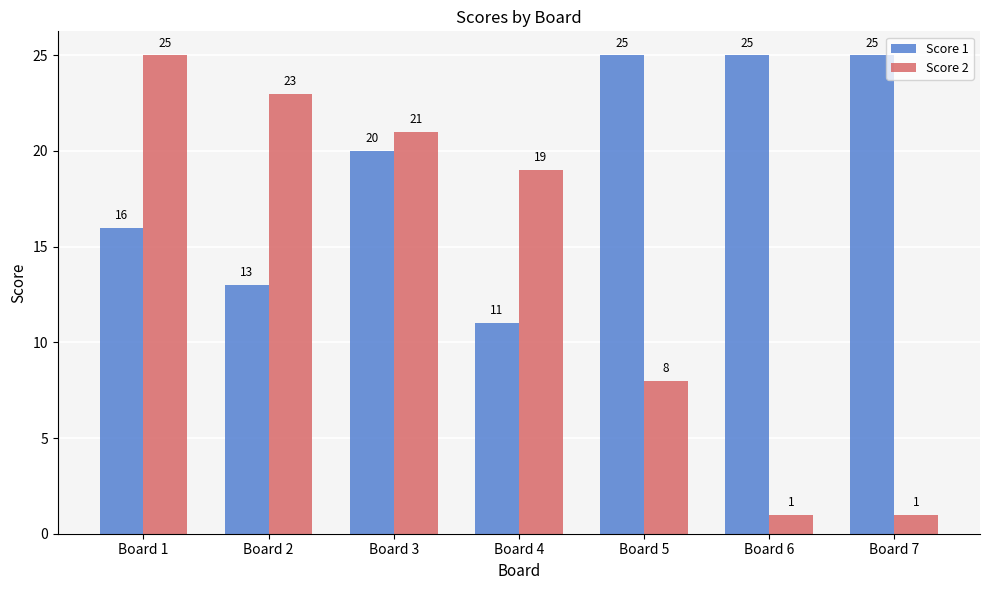

Is the value of Score 1 at Board 4 greater than the value of Score 2 at Board 7?

Yes